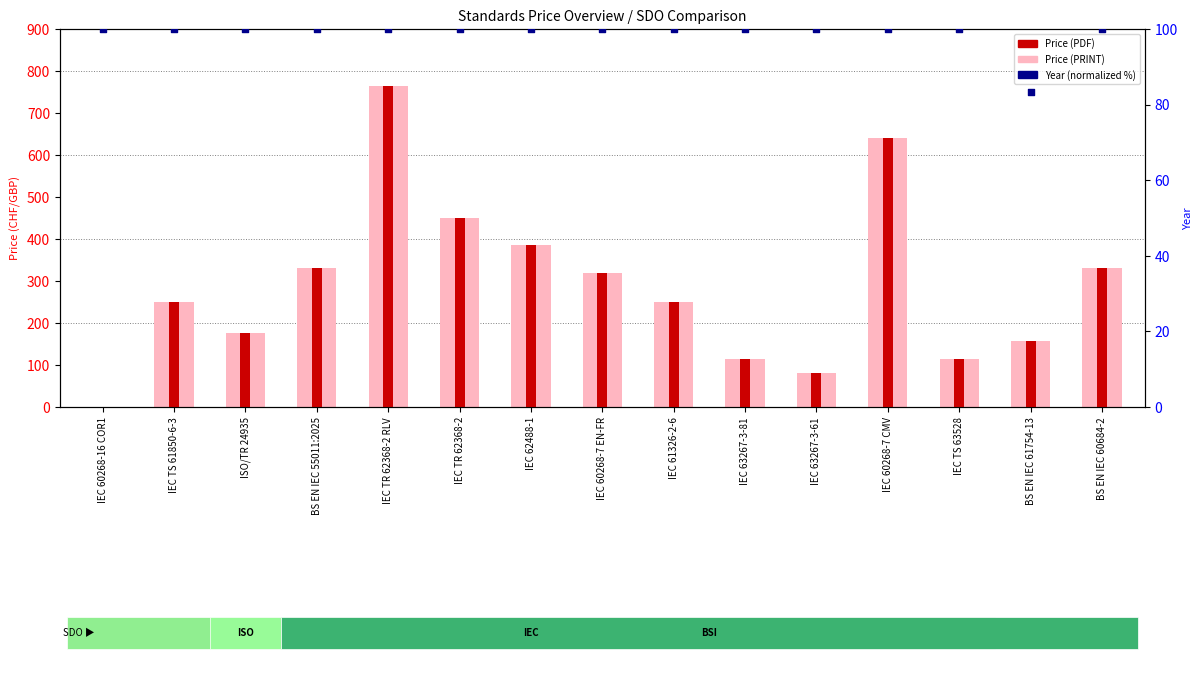

At how many categories does at least one series exceed 667?

1